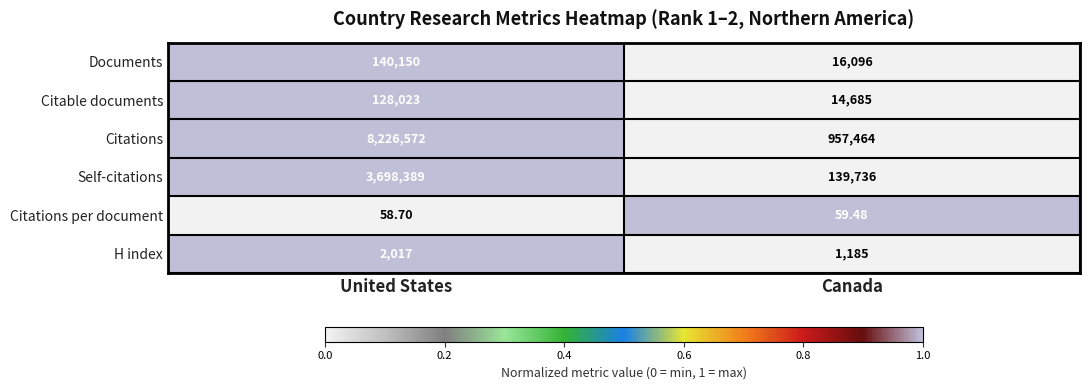

Rank the series at Canada from lowest to highest value.

Citations per document, H index, Citable documents, Documents, Self-citations, Citations